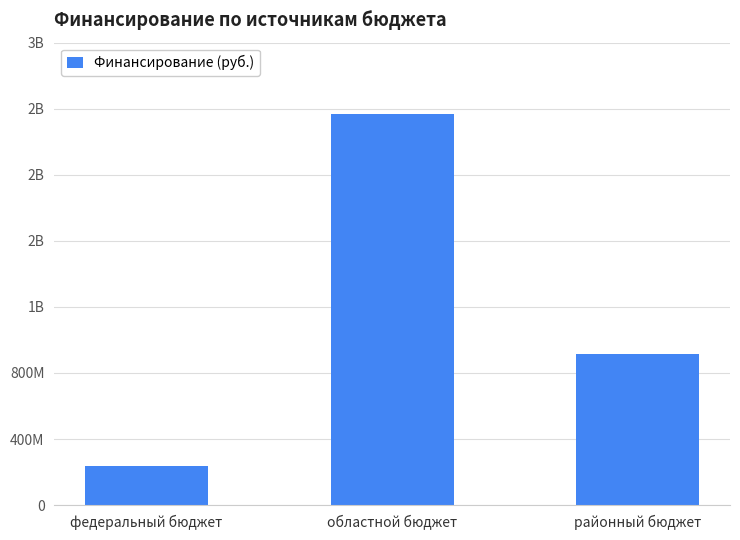

What is the difference between the maximum and minimum values?

2132388457.3